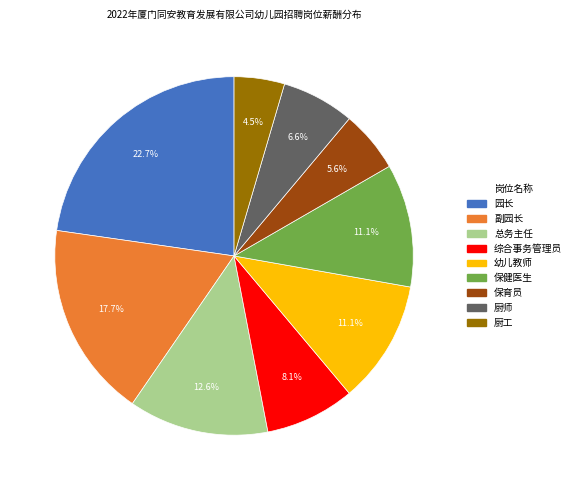

Count the number of slices in the pie.

9